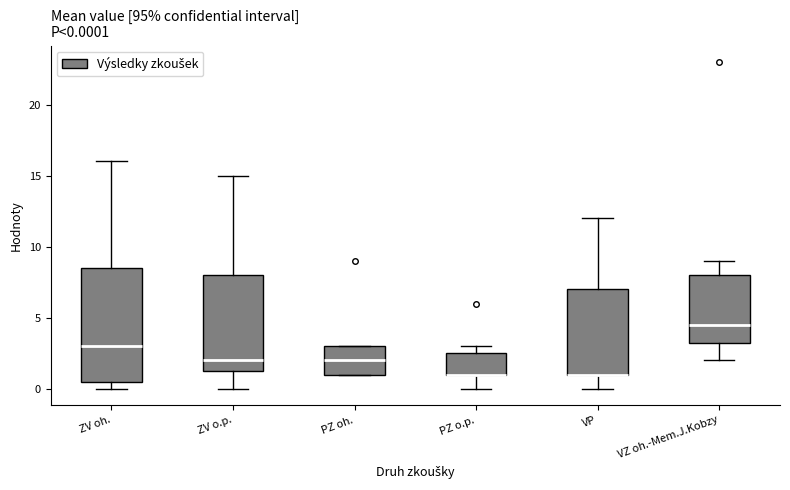

Which box is the tallest, from its lower edge to its upper edge?

ZV oh.